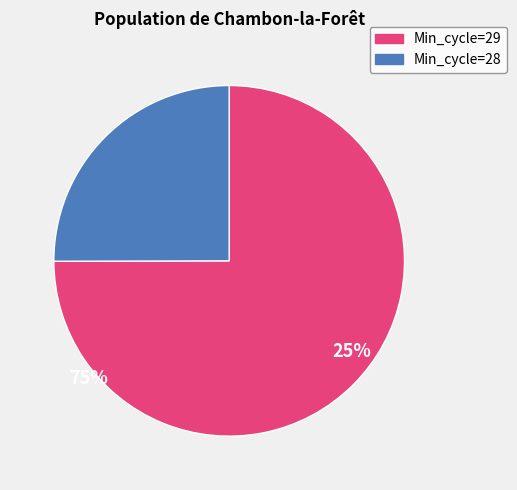

Is there any slice that represents more than half of the pie?

Yes